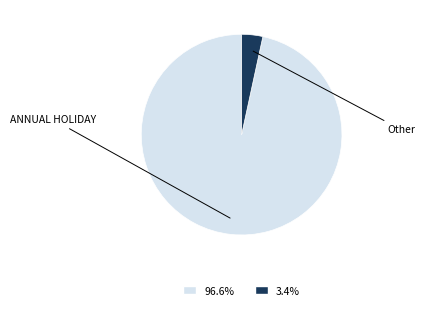

Which slice is the largest?

ANNUAL HOLIDAY